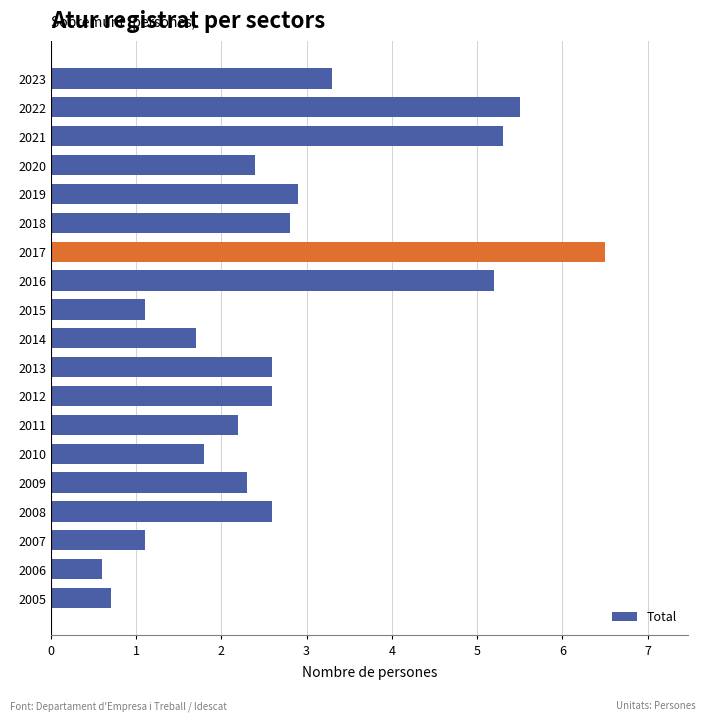

What is the value of the 6th bar from the top?

2.8